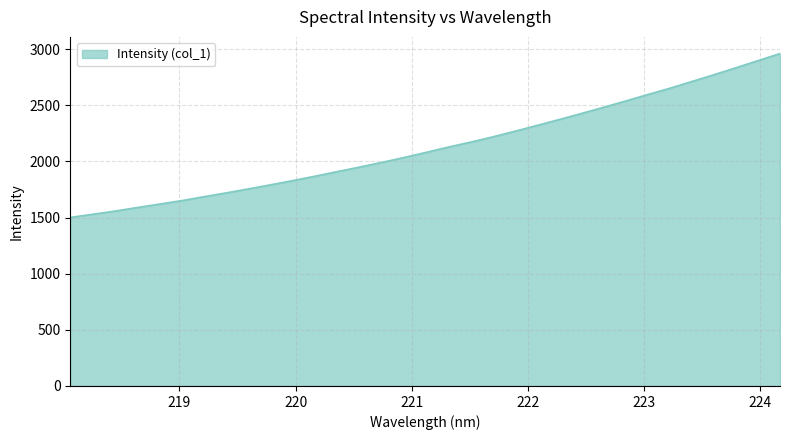

What is the sum of all values?

70386.6